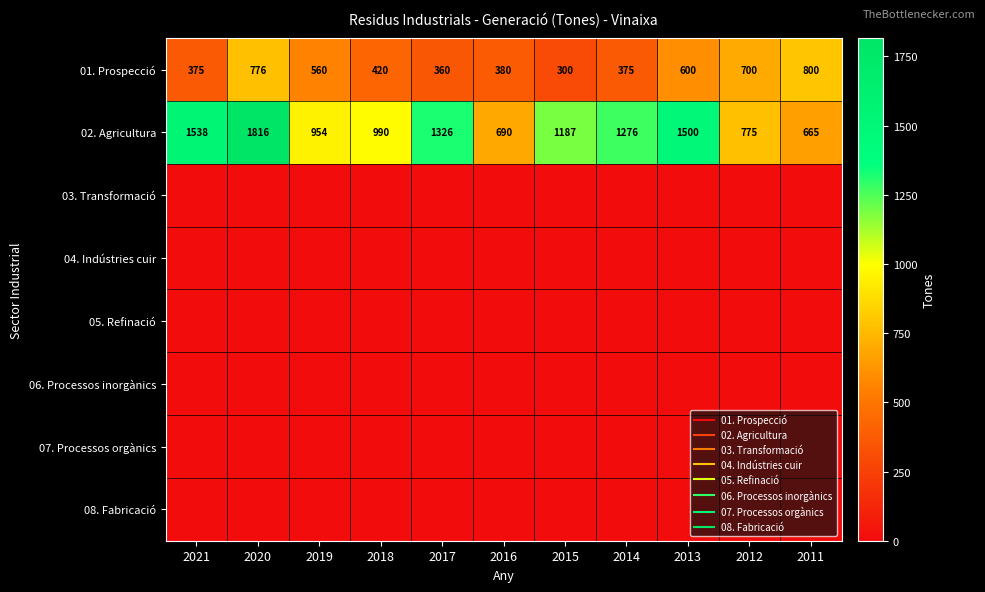

At 2016, list the series in order from smallest to largest.

03. Transformació, 04. Indústries cuir, 05. Refinació, 06. Processos inorgànics, 07. Processos orgànics, 08. Fabricació, 01. Prospecció, 02. Agricultura